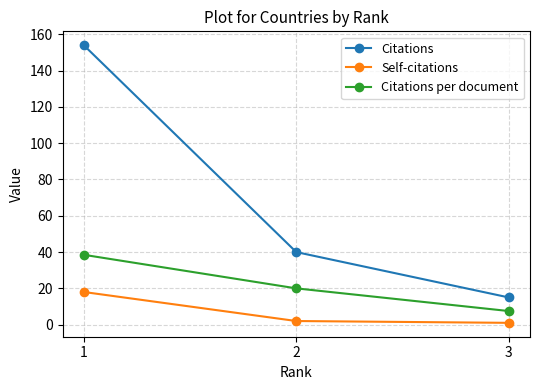

Is it true that Citations equals 154.0 at 1?

True